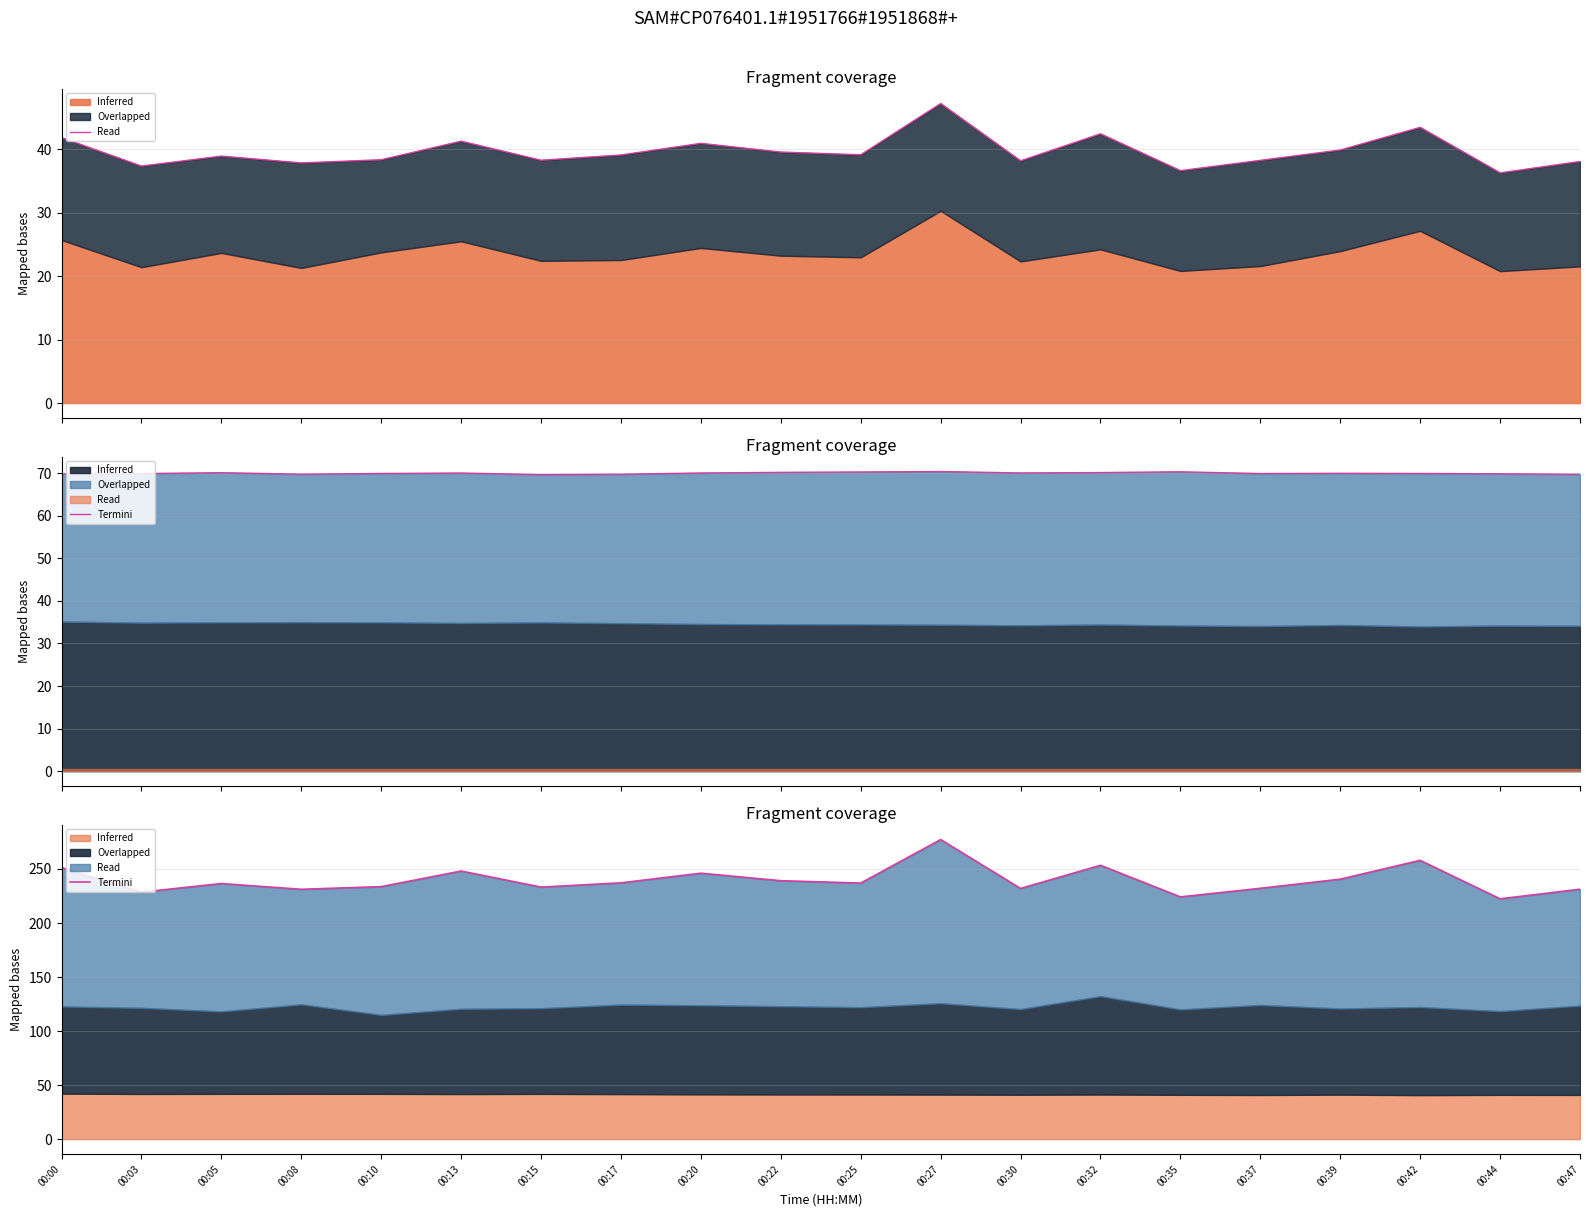

At which category does the data reach its first local valley?

00:03